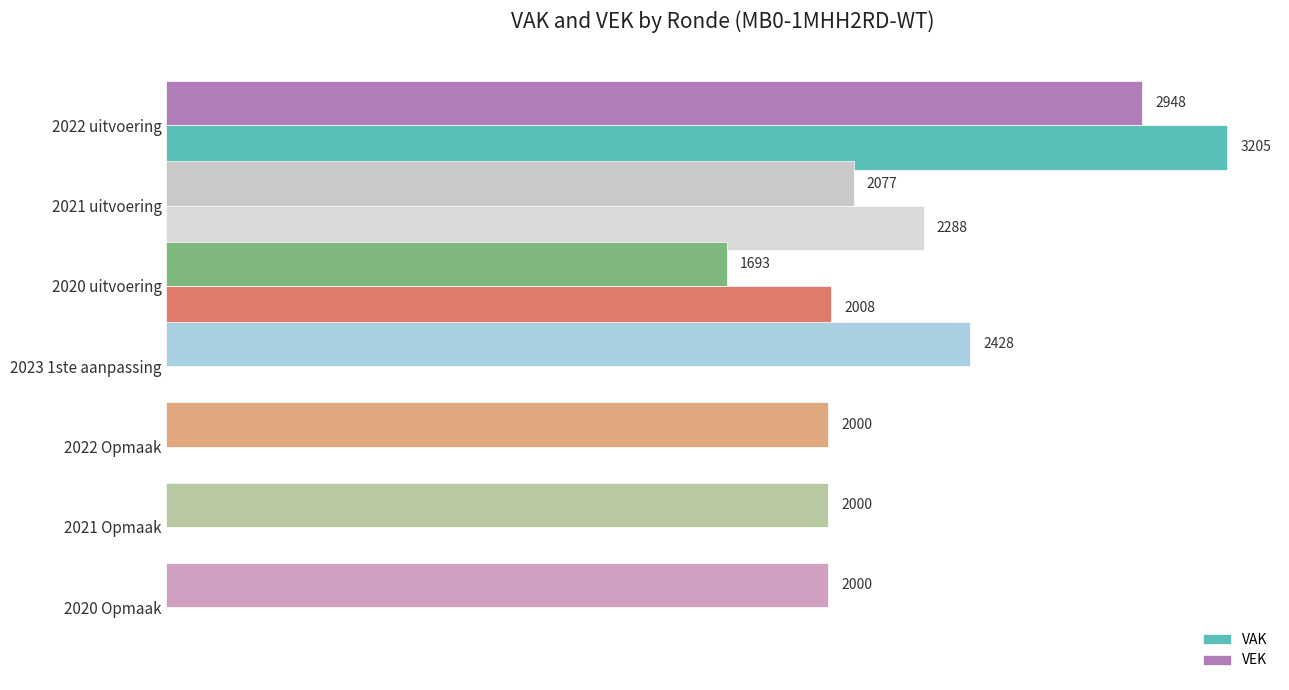

Between 2021 uitvoering and 2021 Opmaak, which series saw the biggest shift?

VAK